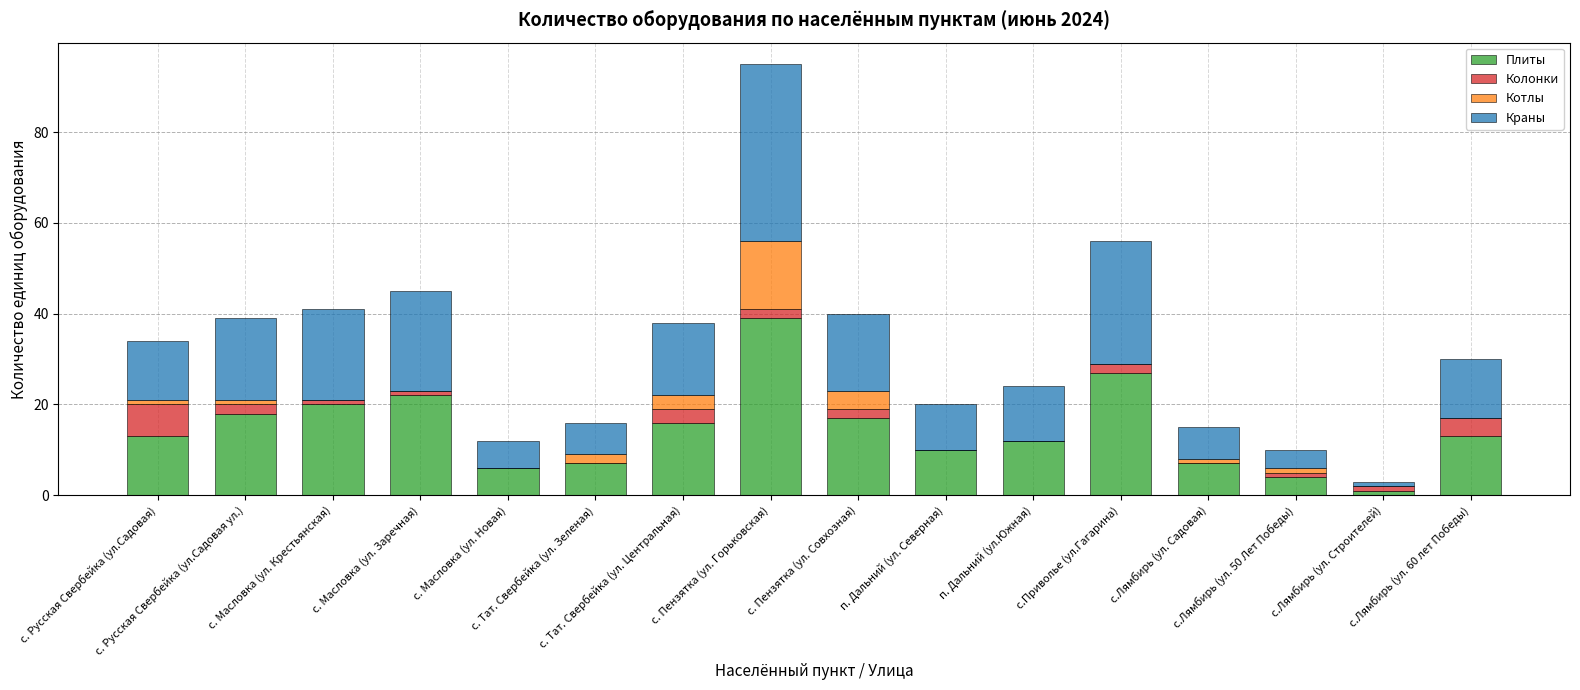

What is the sum of all Плиты values?

232